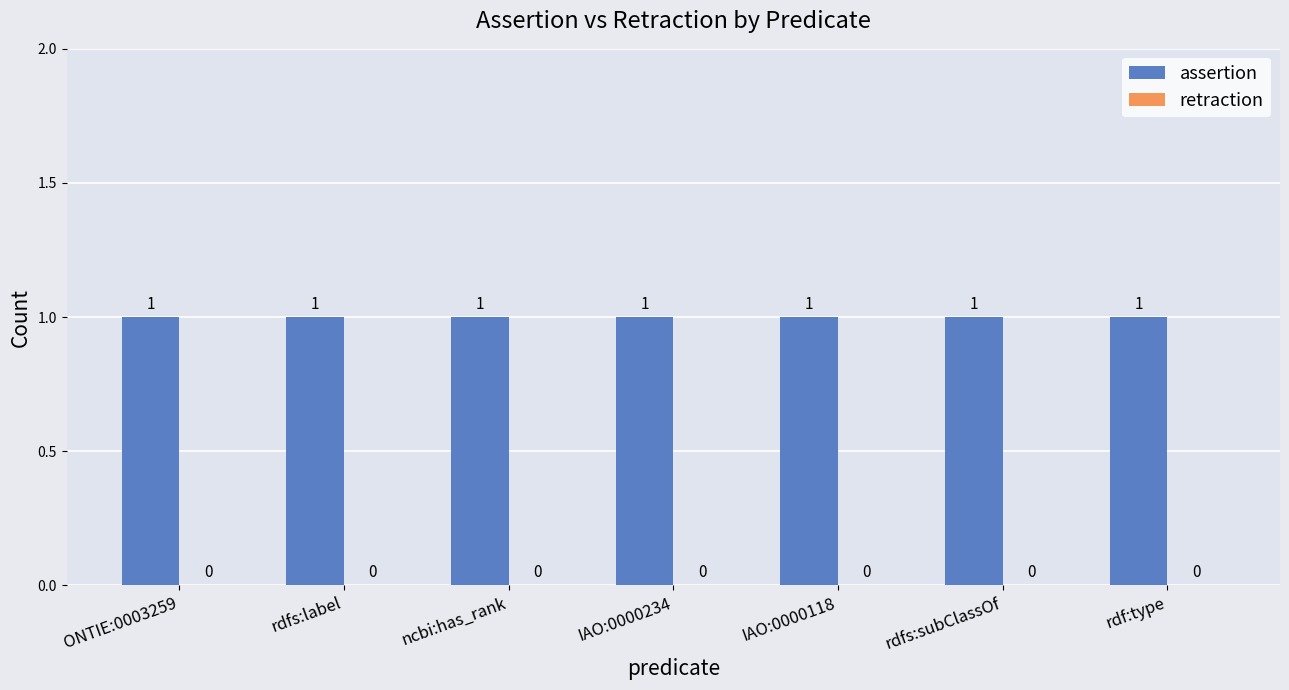

What is the label of the 1st bar from the right?

rdf:type